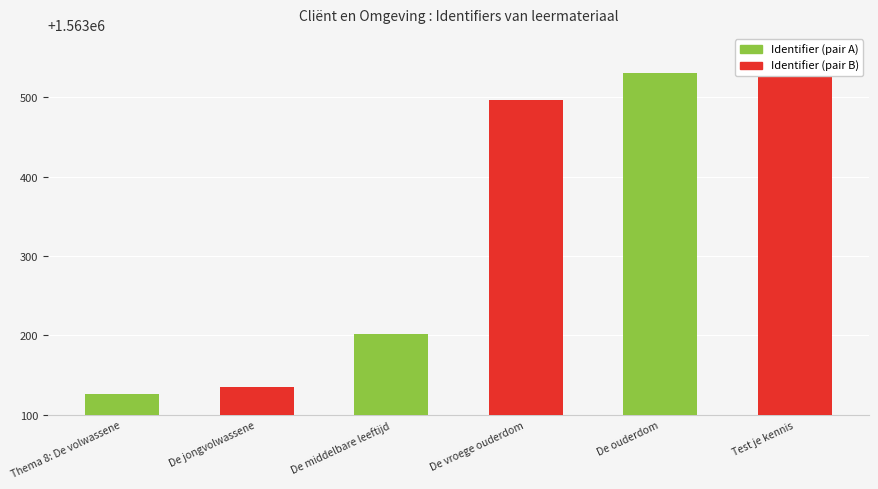

Rank the categories by value from highest to lowest.

Test je kennis, De ouderdom, De vroege ouderdom, De middelbare leeftijd, De jongvolwassene, Thema 8: De volwassene